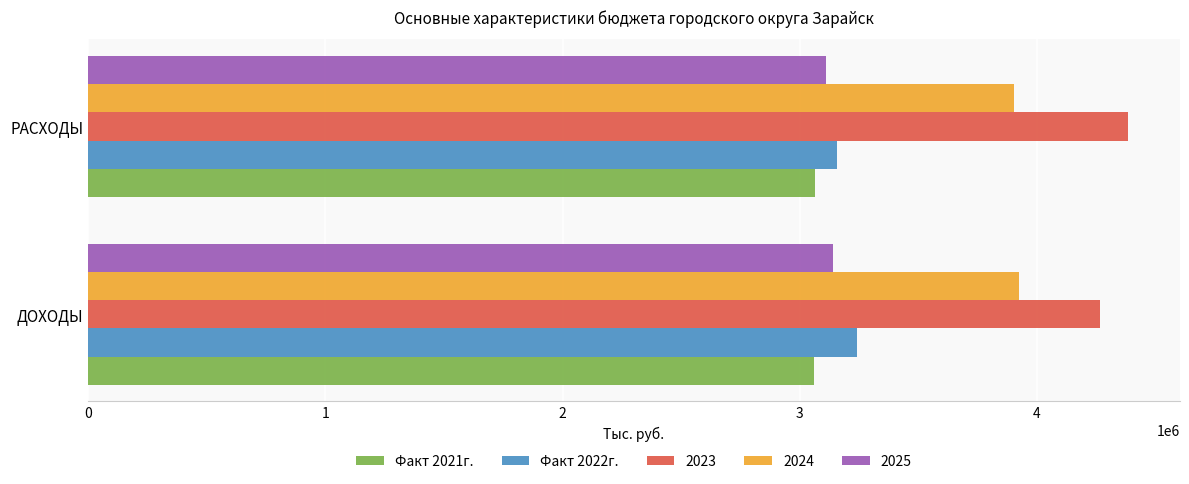

What is the minimum value shown in the chart?

3059736